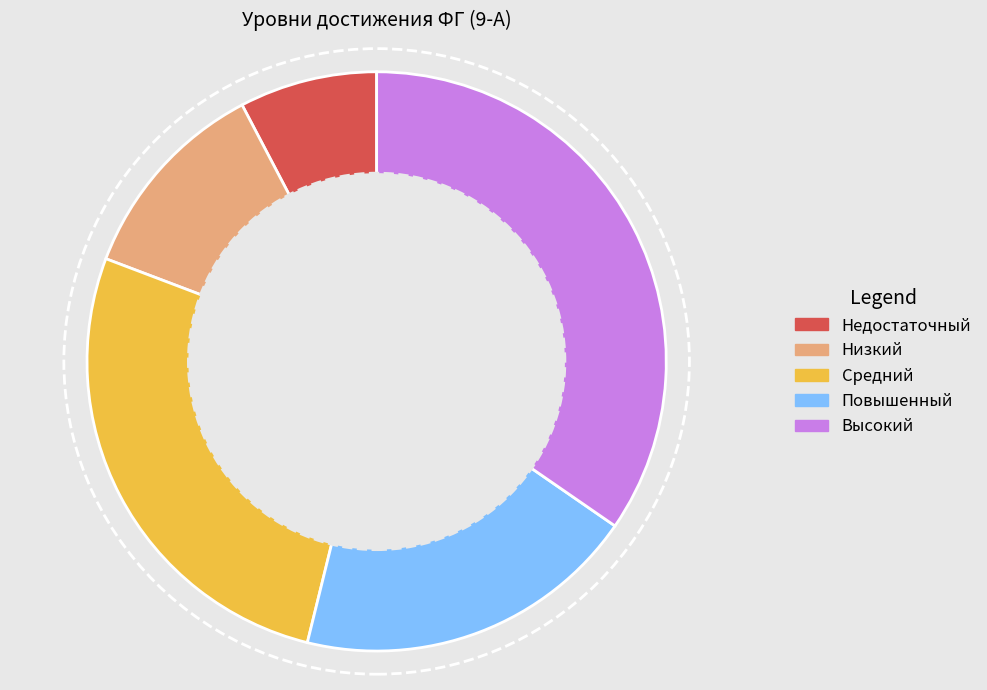

Which slice is the largest?

Высокий